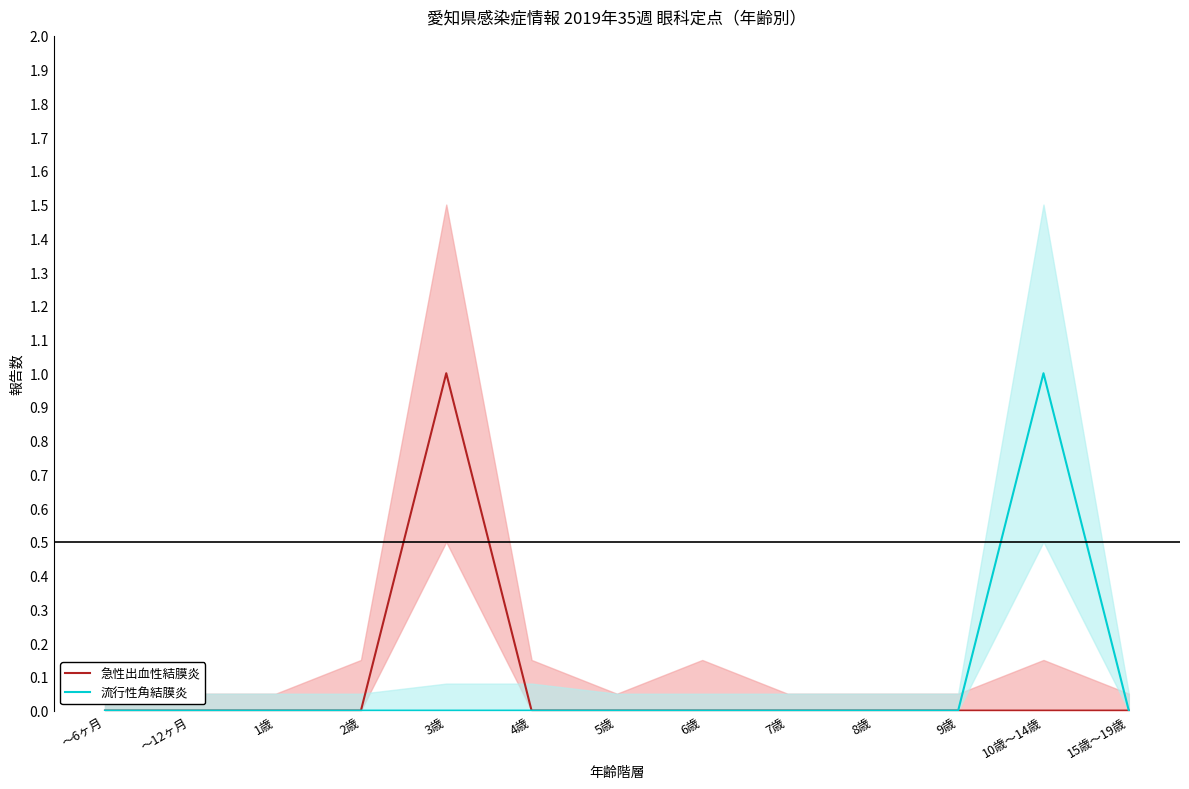

How many data points does each series have?

13